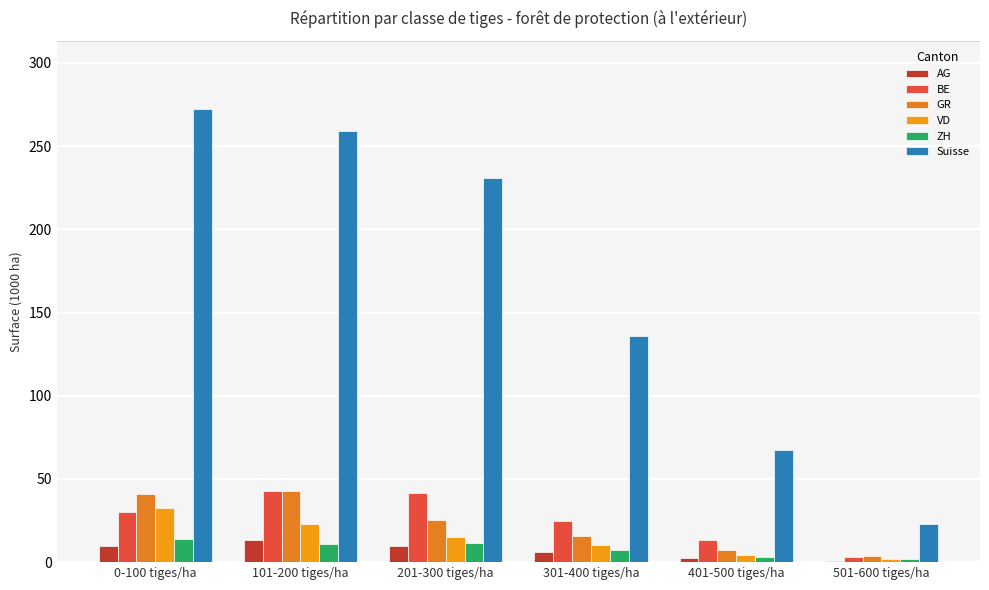

Reading left to right, what are all the values shown in this chart?

AG: 9.9	13.3	9.8	5.8	2.4	0.4
BE: 30.3	42.7	41.3	24.6	13.5	2.8
GR: 41.1	42.5	25.4	15.5	7.1	3.8
VD: 32.5	23.0	15.2	10.1	4.3	1.8
ZH: 14.2	10.7	11.7	7.4	3.1	1.7
Suisse: 272.5	259.3	230.7	135.8	67.1	22.7